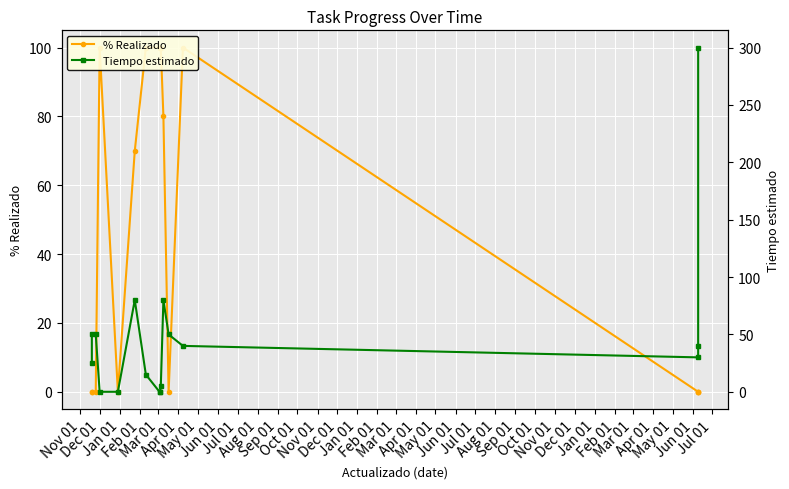

At which label is Tiempo estimado closest to 150?

Apr 01